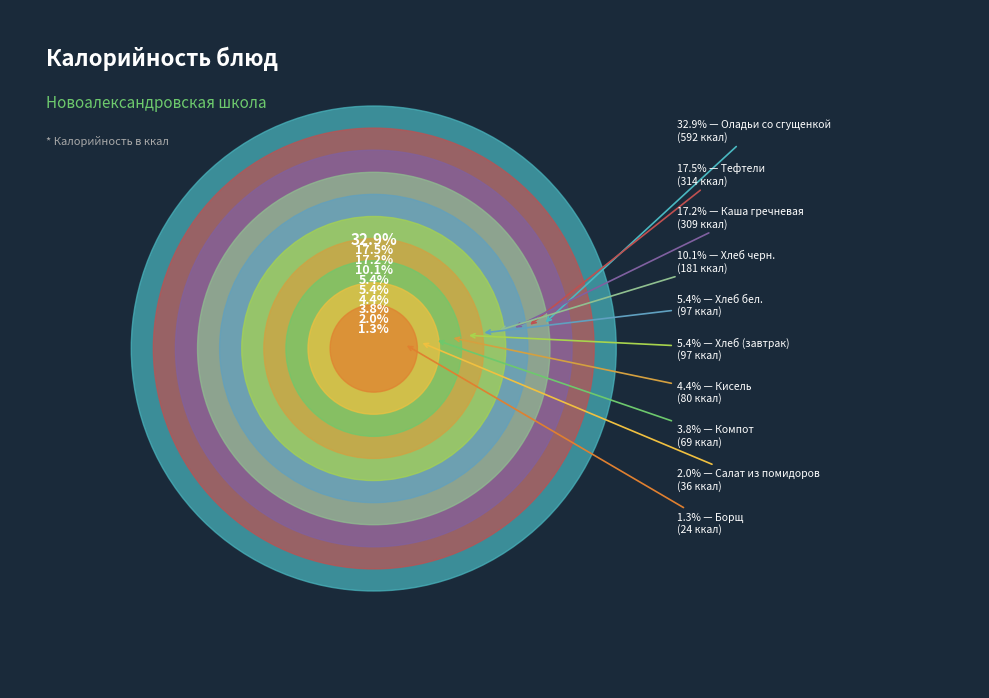

Is there any slice that represents more than half of the pie?

No